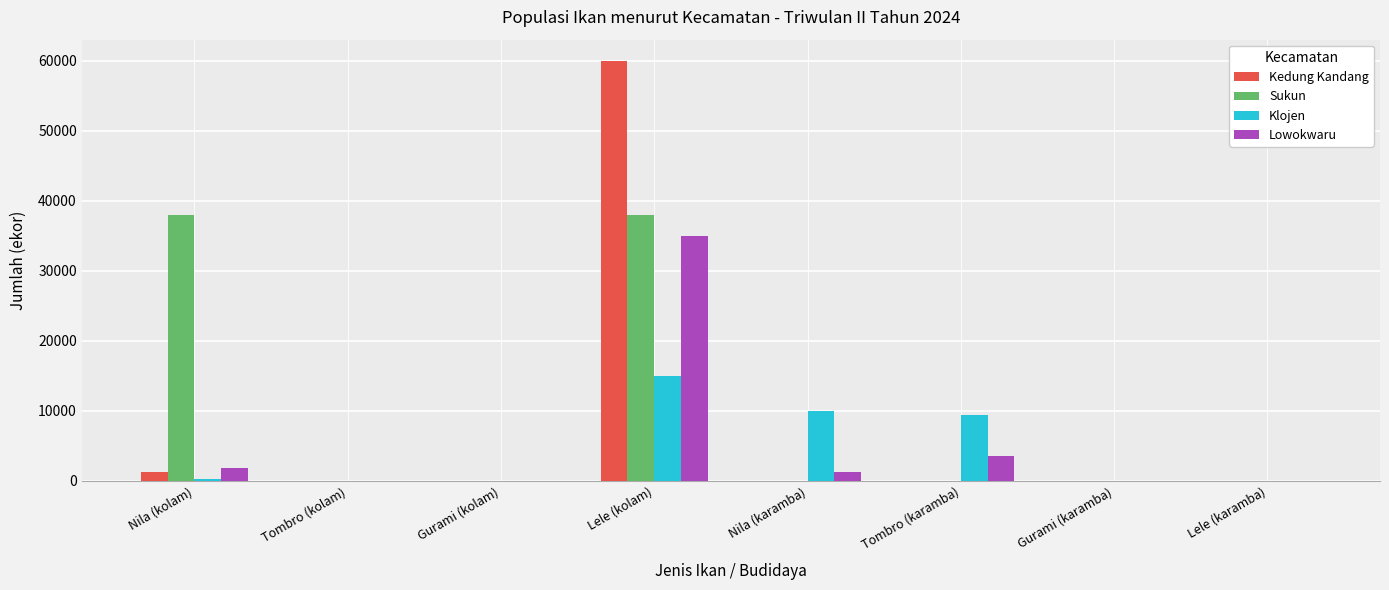

Reading left to right, what are all the values shown in this chart?

Kedung Kandang: Nila (kolam)=1250	Tombro (kolam)=0	Gurami (kolam)=0	Lele (kolam)=60000	Nila (karamba)=0	Tombro (karamba)=0	Gurami (karamba)=0	Lele (karamba)=0
Sukun: Nila (kolam)=38000	Tombro (kolam)=0	Gurami (kolam)=0	Lele (kolam)=38000	Nila (karamba)=0	Tombro (karamba)=0	Gurami (karamba)=0	Lele (karamba)=0
Klojen: Nila (kolam)=300	Tombro (kolam)=0	Gurami (kolam)=0	Lele (kolam)=15000	Nila (karamba)=10000	Tombro (karamba)=9400	Gurami (karamba)=0	Lele (karamba)=0
Lowokwaru: Nila (kolam)=1900	Tombro (kolam)=0	Gurami (kolam)=0	Lele (kolam)=35000	Nila (karamba)=1300	Tombro (karamba)=3500	Gurami (karamba)=0	Lele (karamba)=0